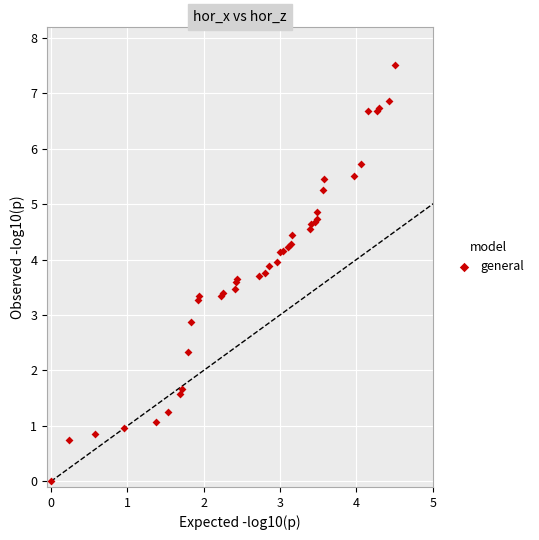

What Y value in the scatter plot is closest to 3?

2.9